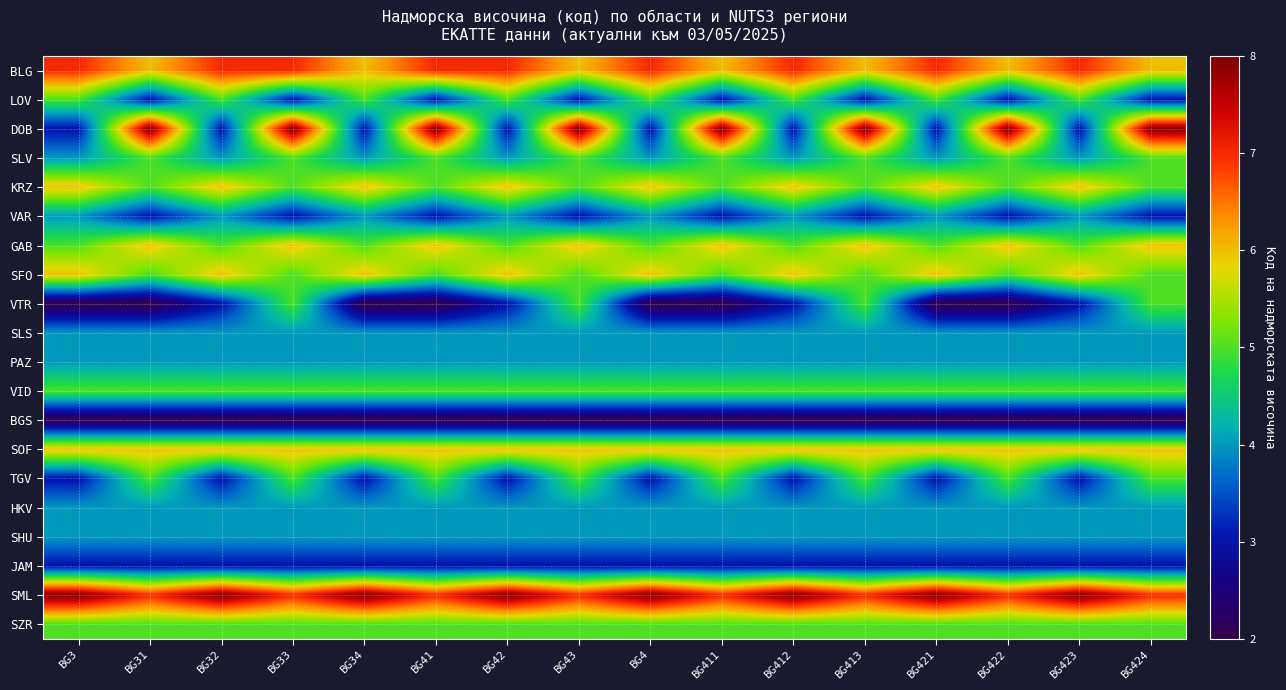

Reading left to right, transcribe all the data shown in this chart.

BLG: BG3=7	BG31=6	BG32=7	BG33=7	BG34=6	BG41=7	BG42=7	BG43=6	BG4=7	BG411=6	BG412=7	BG413=6	BG421=7	BG422=6	BG423=7	BG424=6
LOV: BG3=5	BG31=3	BG32=5	BG33=3	BG34=5	BG41=3	BG42=5	BG43=3	BG4=5	BG411=3	BG412=5	BG413=3	BG421=5	BG422=3	BG423=5	BG424=3
DOB: BG3=3	BG31=8	BG32=3	BG33=8	BG34=3	BG41=8	BG42=3	BG43=8	BG4=3	BG411=8	BG412=3	BG413=8	BG421=3	BG422=8	BG423=3	BG424=8
SLV: BG3=4	BG31=5	BG32=4	BG33=5	BG34=4	BG41=5	BG42=4	BG43=5	BG4=4	BG411=5	BG412=4	BG413=5	BG421=4	BG422=5	BG423=4	BG424=5
KRZ: BG3=6	BG31=5	BG32=6	BG33=5	BG34=6	BG41=5	BG42=6	BG43=5	BG4=6	BG411=5	BG412=6	BG413=5	BG421=6	BG422=5	BG423=6	BG424=5
VAR: BG3=4	BG31=3	BG32=4	BG33=3	BG34=4	BG41=3	BG42=4	BG43=3	BG4=4	BG411=3	BG412=4	BG413=3	BG421=4	BG422=3	BG423=4	BG424=3
GAB: BG3=5	BG31=6	BG32=5	BG33=6	BG34=5	BG41=6	BG42=5	BG43=6	BG4=5	BG411=6	BG412=5	BG413=6	BG421=5	BG422=6	BG423=5	BG424=6
SFO: BG3=6	BG31=5	BG32=6	BG33=5	BG34=6	BG41=5	BG42=6	BG43=5	BG4=6	BG411=5	BG412=6	BG413=5	BG421=6	BG422=5	BG423=6	BG424=5
VTR: BG3=2	BG31=2	BG32=3	BG33=5	BG34=2	BG41=2	BG42=3	BG43=5	BG4=2	BG411=2	BG412=3	BG413=5	BG421=2	BG422=2	BG423=3	BG424=5
SLS: BG3=4	BG31=4	BG32=4	BG33=4	BG34=4	BG41=4	BG42=4	BG43=4	BG4=4	BG411=4	BG412=4	BG413=4	BG421=4	BG422=4	BG423=4	BG424=4
PAZ: BG3=4	BG31=4	BG32=4	BG33=4	BG34=4	BG41=4	BG42=4	BG43=4	BG4=4	BG411=4	BG412=4	BG413=4	BG421=4	BG422=4	BG423=4	BG424=4
VID: BG3=5	BG31=5	BG32=5	BG33=5	BG34=5	BG41=5	BG42=5	BG43=5	BG4=5	BG411=5	BG412=5	BG413=5	BG421=5	BG422=5	BG423=5	BG424=5
BGS: BG3=2	BG31=2	BG32=2	BG33=2	BG34=2	BG41=2	BG42=2	BG43=2	BG4=2	BG411=2	BG412=2	BG413=2	BG421=2	BG422=2	BG423=2	BG424=2
SOF: BG3=6	BG31=6	BG32=6	BG33=6	BG34=6	BG41=6	BG42=6	BG43=6	BG4=6	BG411=6	BG412=6	BG413=6	BG421=6	BG422=6	BG423=6	BG424=6
TGV: BG3=3	BG31=5	BG32=3	BG33=5	BG34=3	BG41=5	BG42=3	BG43=5	BG4=3	BG411=5	BG412=3	BG413=5	BG421=3	BG422=5	BG423=3	BG424=5
HKV: BG3=4	BG31=4	BG32=4	BG33=4	BG34=4	BG41=4	BG42=4	BG43=4	BG4=4	BG411=4	BG412=4	BG413=4	BG421=4	BG422=4	BG423=4	BG424=4
SHU: BG3=4	BG31=4	BG32=4	BG33=4	BG34=4	BG41=4	BG42=4	BG43=4	BG4=4	BG411=4	BG412=4	BG413=4	BG421=4	BG422=4	BG423=4	BG424=4
JAM: BG3=3	BG31=3	BG32=3	BG33=3	BG34=3	BG41=3	BG42=3	BG43=3	BG4=3	BG411=3	BG412=3	BG413=3	BG421=3	BG422=3	BG423=3	BG424=3
SML: BG3=8	BG31=7	BG32=8	BG33=7	BG34=8	BG41=7	BG42=8	BG43=7	BG4=8	BG411=7	BG412=8	BG413=7	BG421=8	BG422=7	BG423=8	BG424=7
SZR: BG3=5	BG31=5	BG32=5	BG33=5	BG34=5	BG41=5	BG42=5	BG43=5	BG4=5	BG411=5	BG412=5	BG413=5	BG421=5	BG422=5	BG423=5	BG424=5